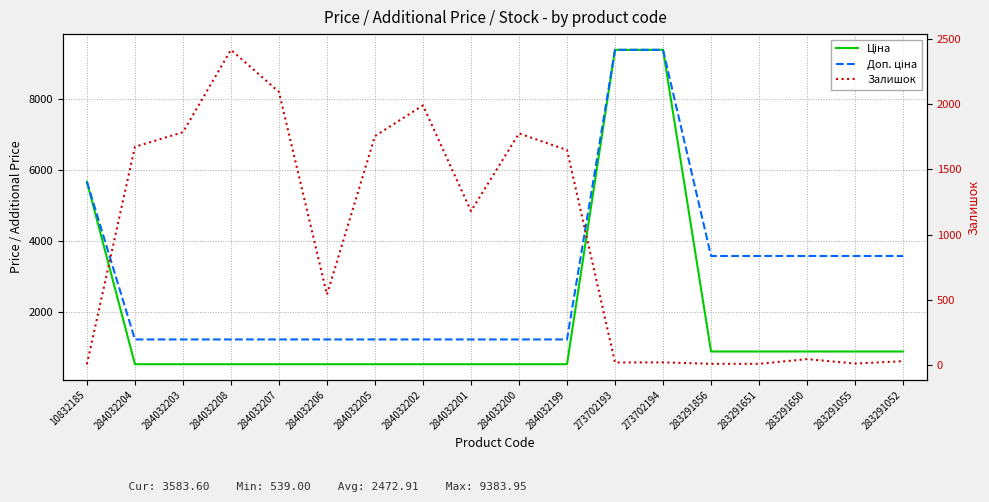

At which label is Залишок closest to 1211?

284032201